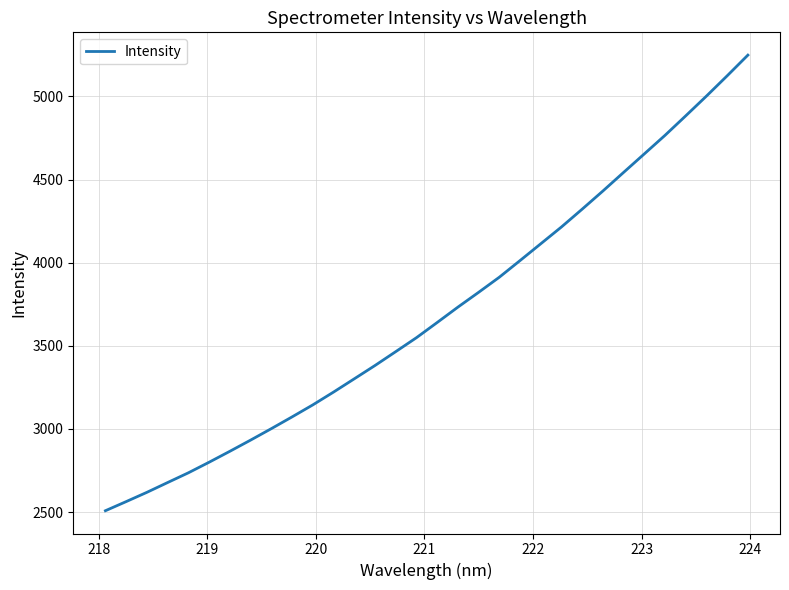

What is the smallest value displayed?

2508.2